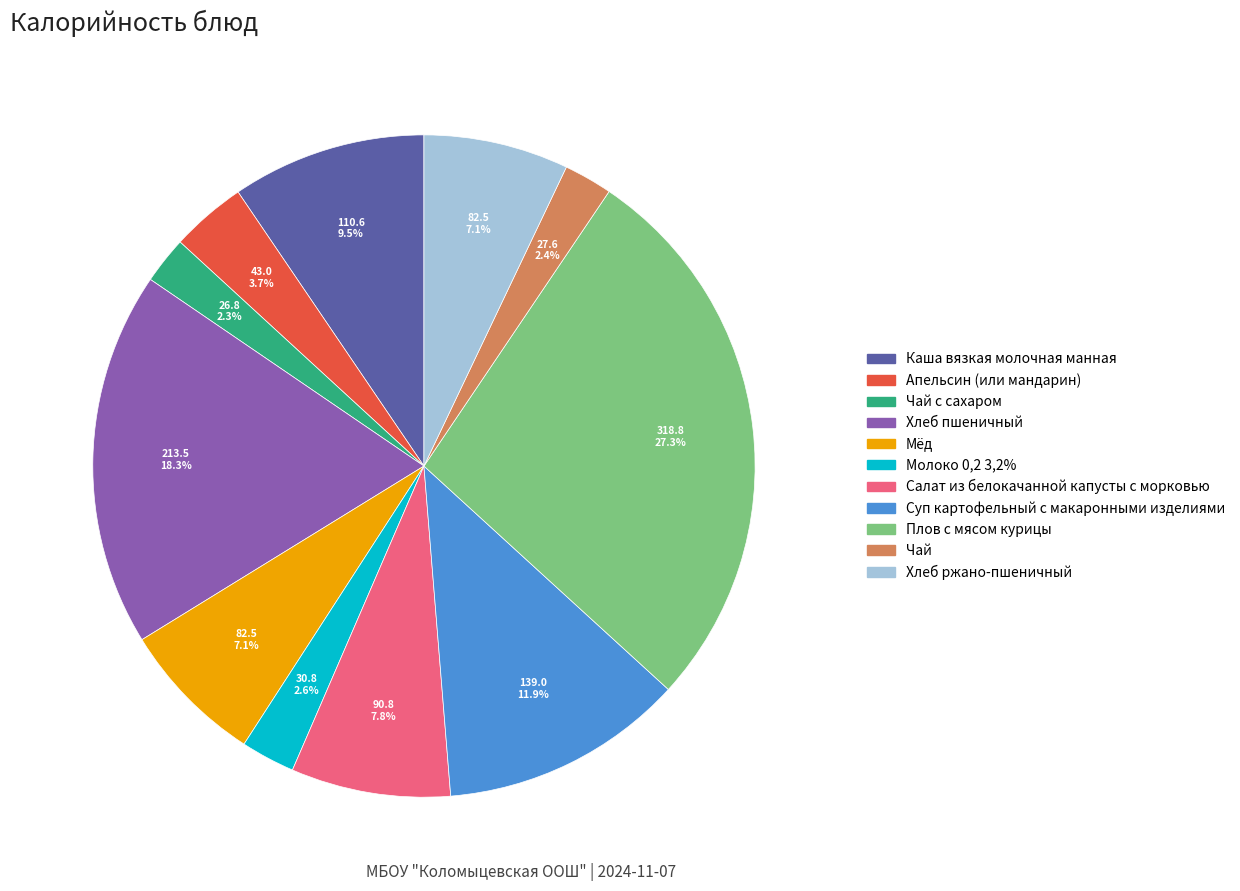

Does any single category account for the majority?

No